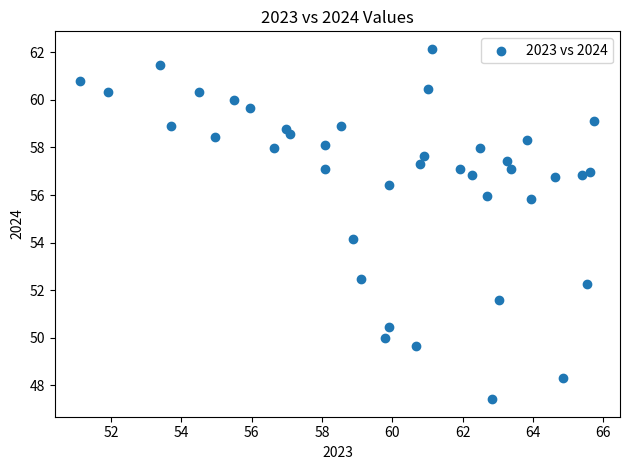

What is the range of X values (max minus min)?

14.6